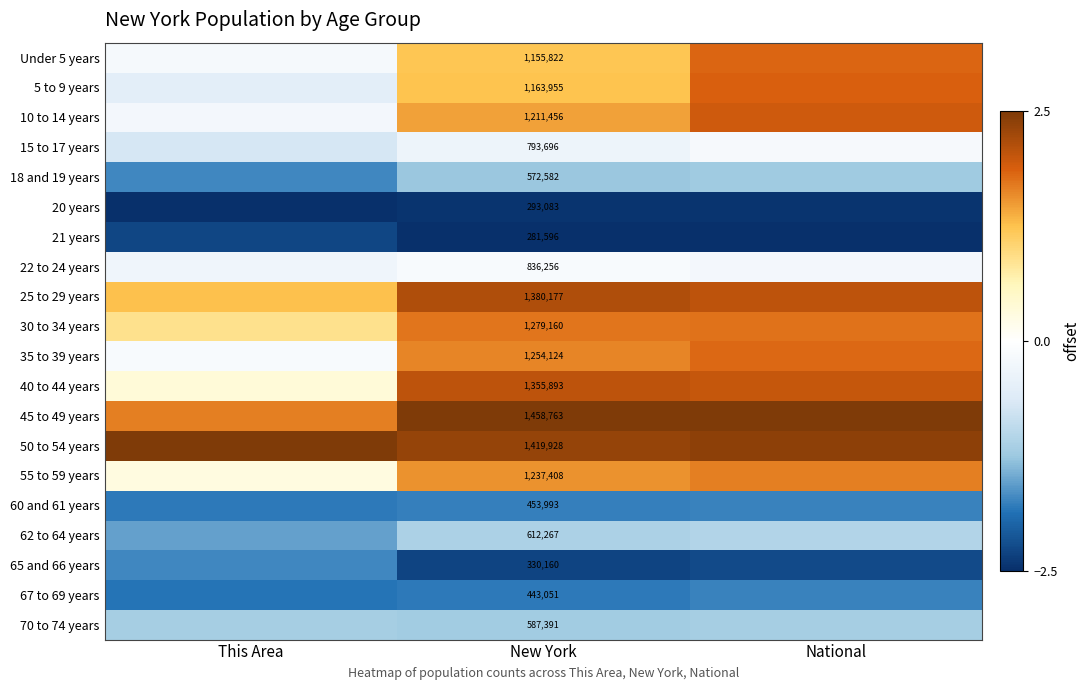

Where is 15 to 17 years nearest to the value 0?

National